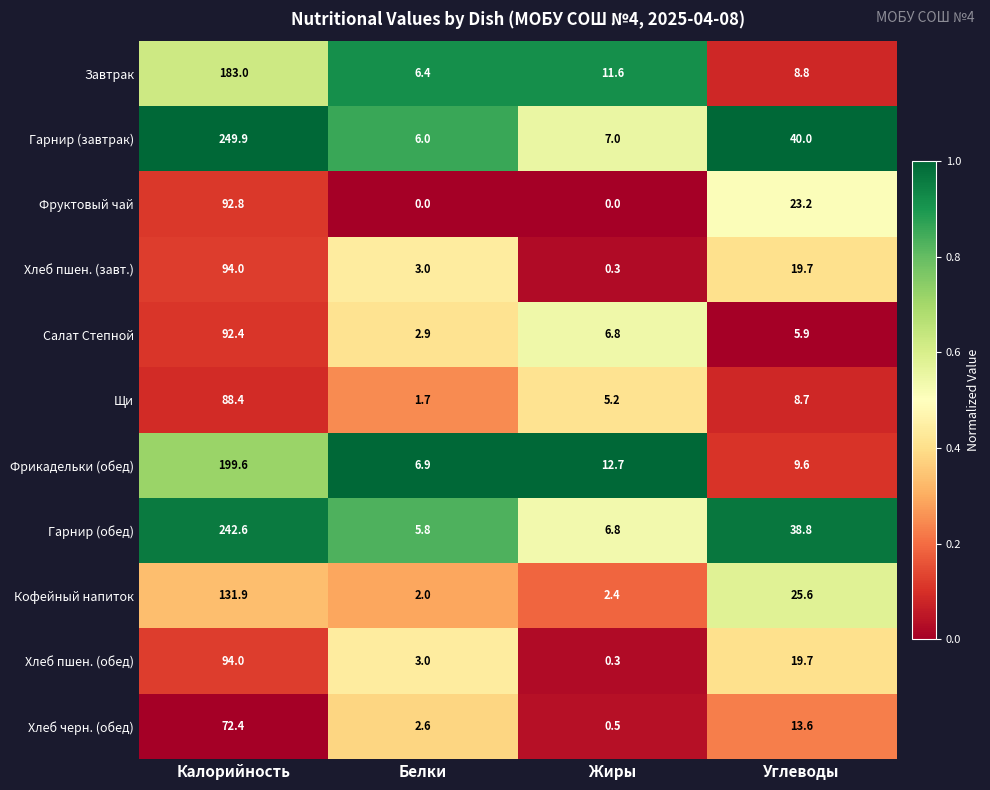

At which label does Хлеб пшен. (обед) first exceed 19?

Калорийность